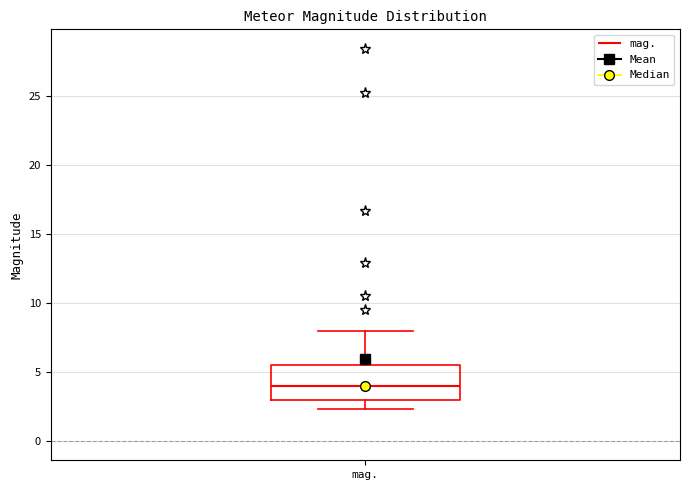

Where is the upper edge of the box for mag. on the y-axis? The values are not printed on the chart, so give them approximately, as read against the axis.

5.5